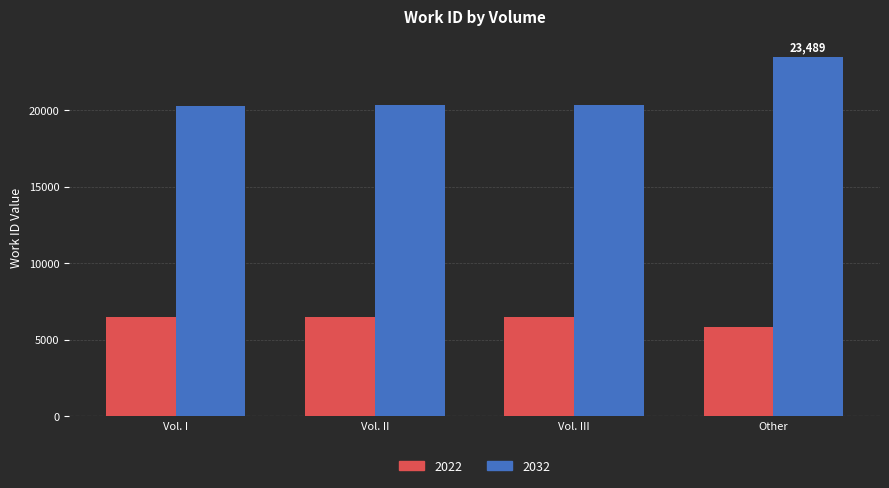

At which category does the chart reach its peak across all series?

Other